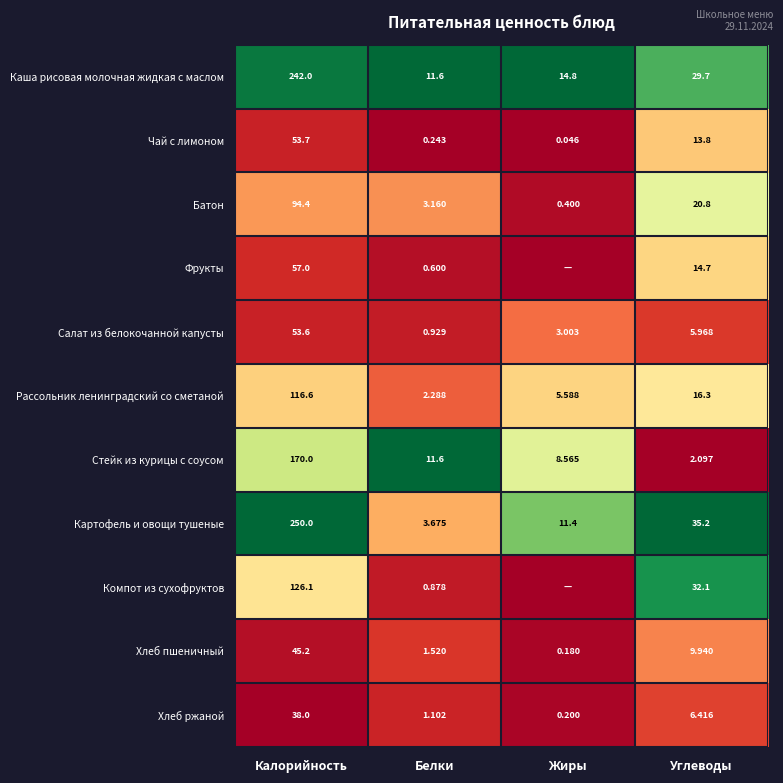

At Калорийность, list the series in order from smallest to largest.

Хлеб ржаной, Хлеб пшеничный, Салат из белокочанной капусты, Чай с лимоном, Фрукты, Батон, Рассольник ленинградский со сметаной, Компот из сухофруктов, Стейк из курицы с соусом, Каша рисовая молочная жидкая с маслом, Картофель и овощи тушеные